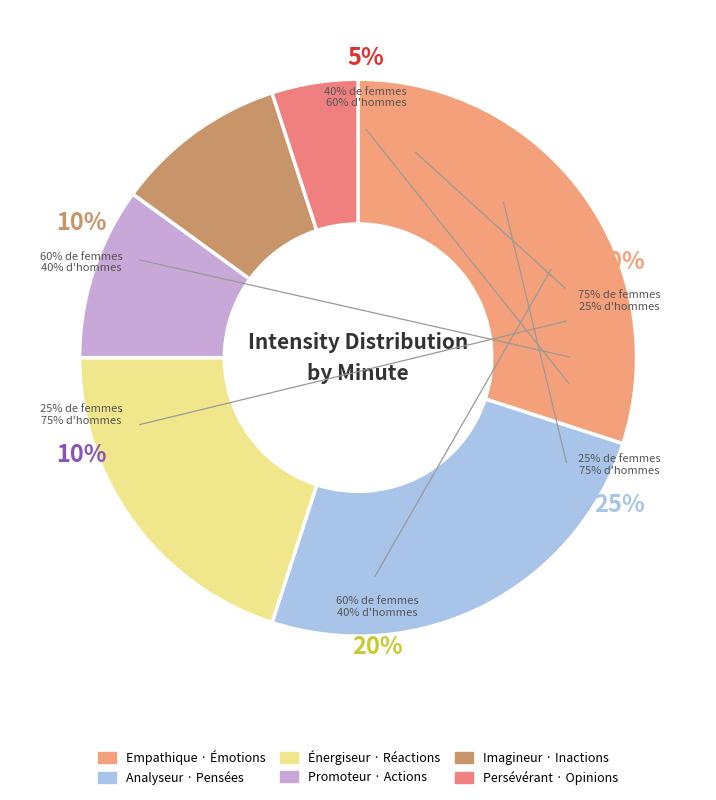

True or false: minute 4 accounts for 10% of the total.

True